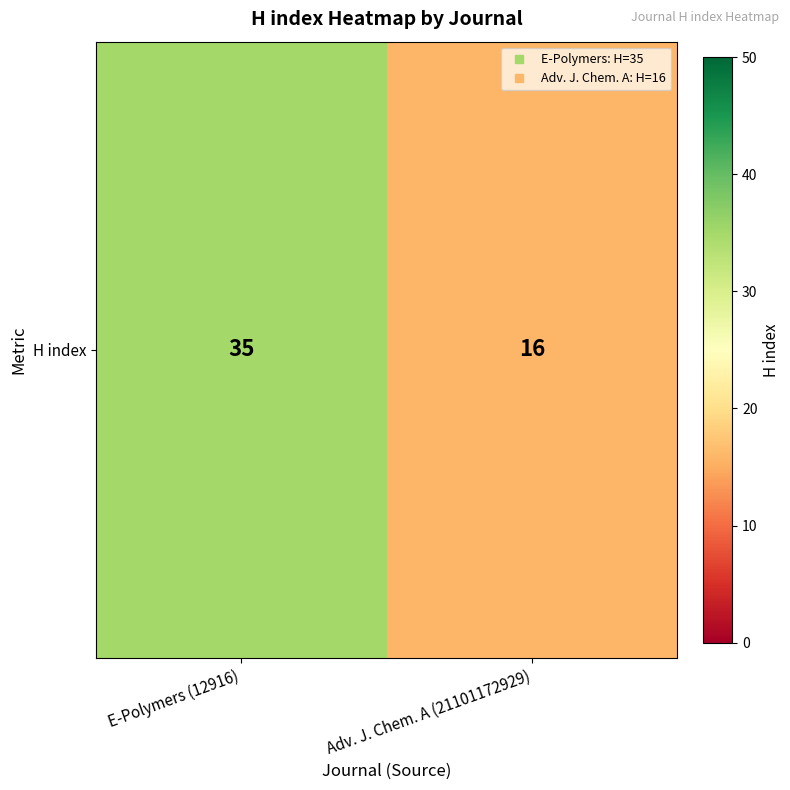

What value does the data have at E-Polymers (12916), to the nearest 5?

35